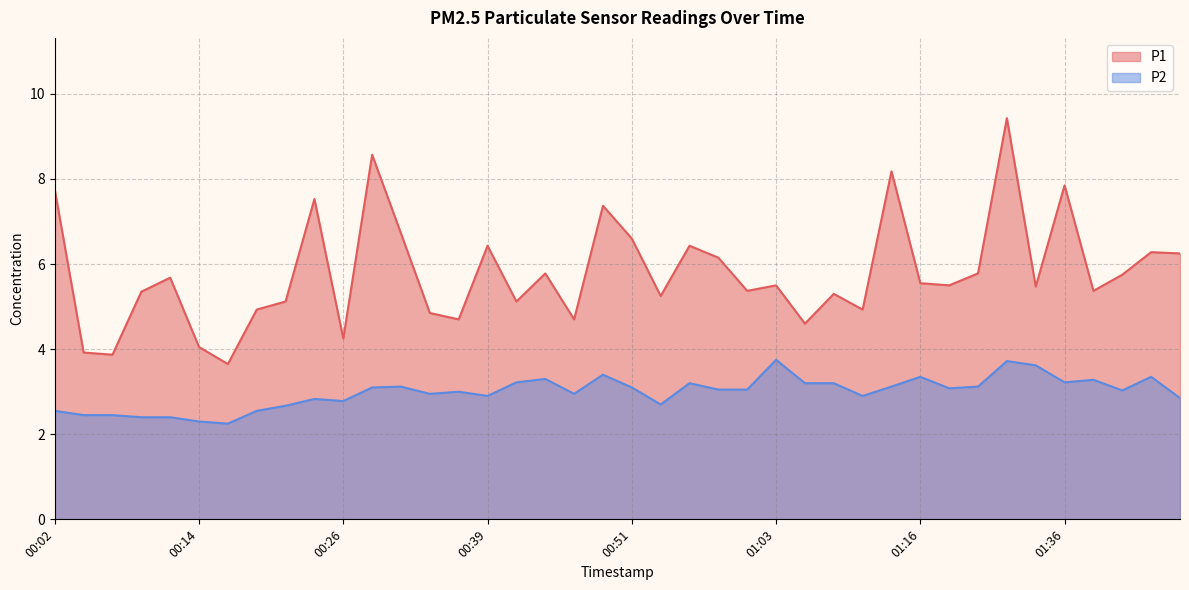

What is the label of the 10th point from the left?

00:24